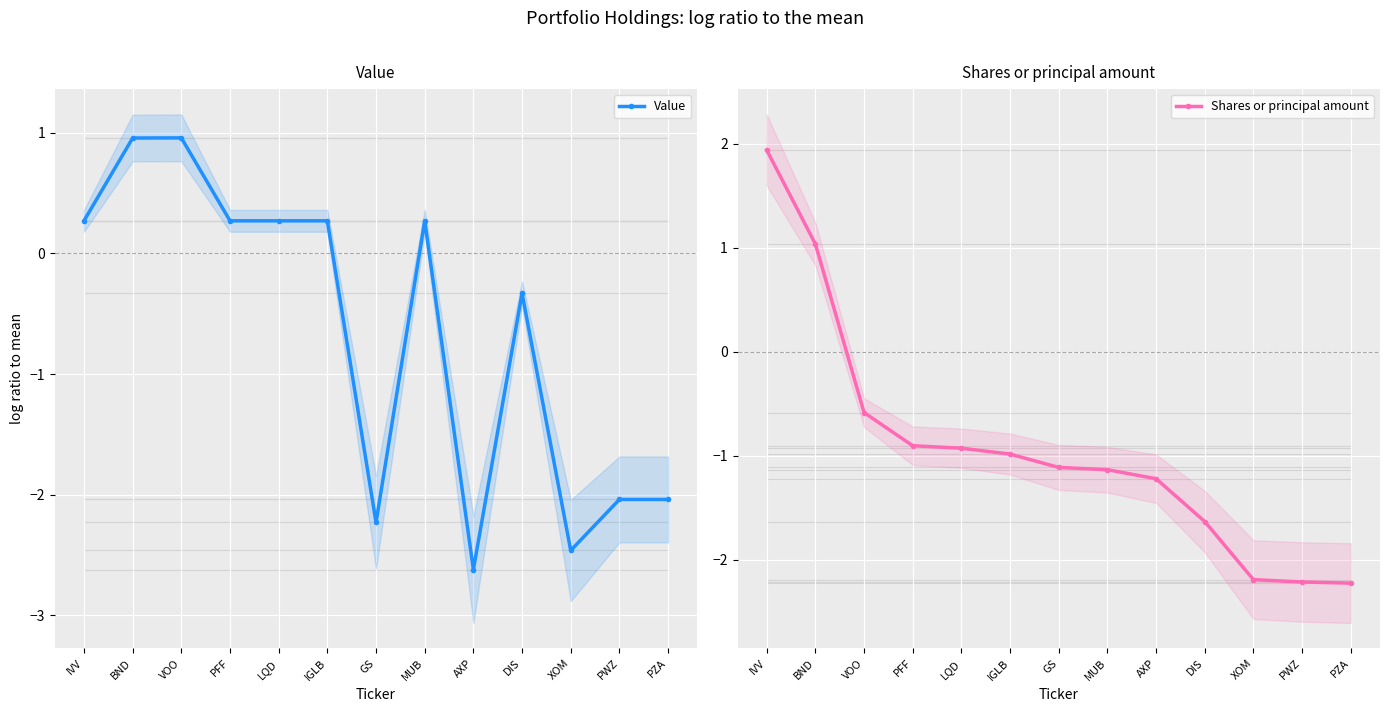

True or false: Value has more than 2 points higher than both neighbors.

True